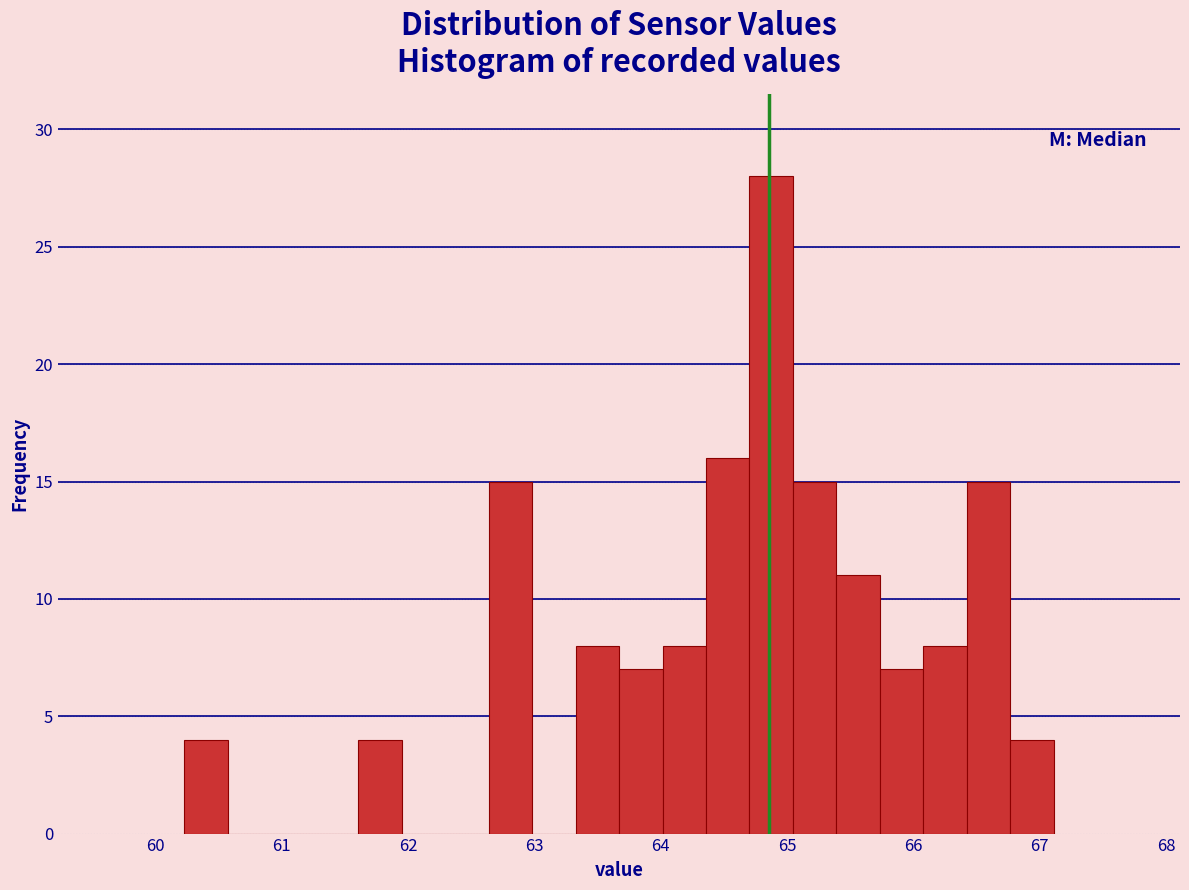

Read against the x-axis, roughly where is the centre of the tallest bar?

64.9